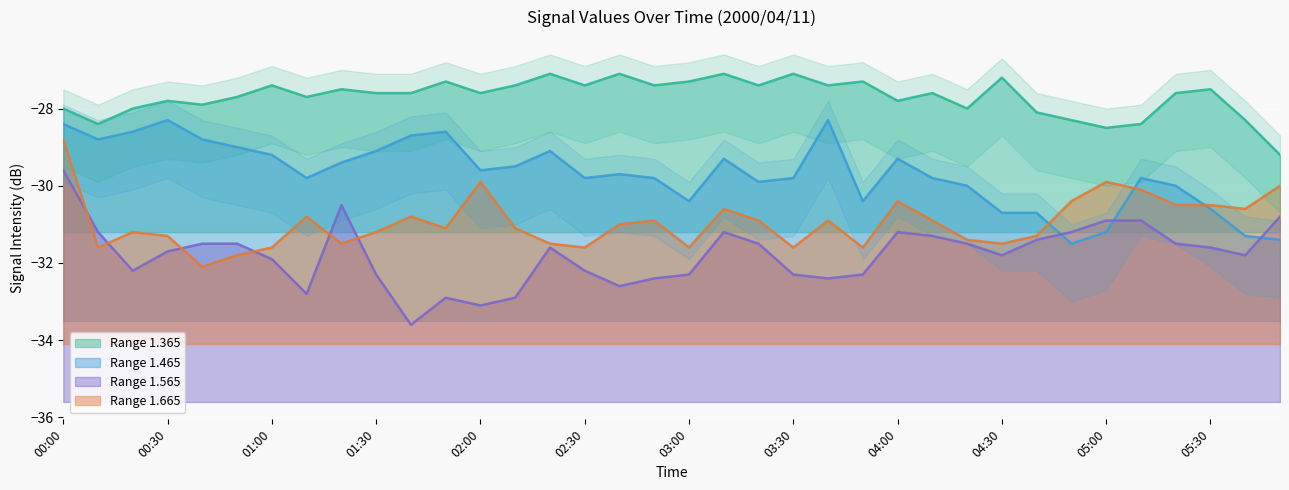

Does the chart display data point markers on the line(s)?

No